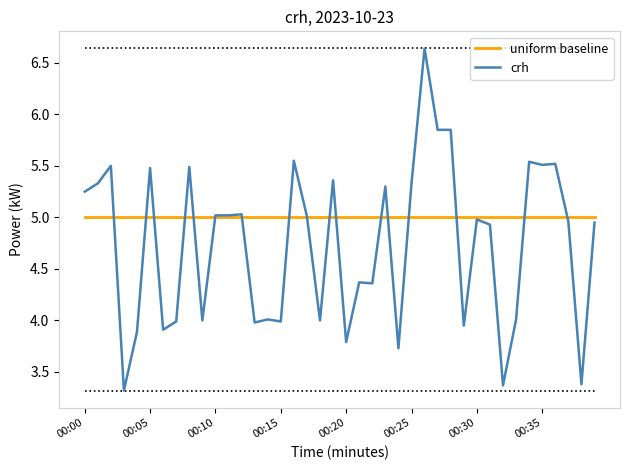

What is the smallest value displayed?

3.3